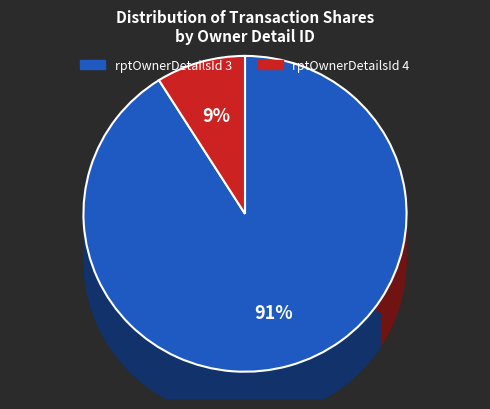

Between rptOwnerDetailsId_3 and 31, which is larger?

rptOwnerDetailsId_3